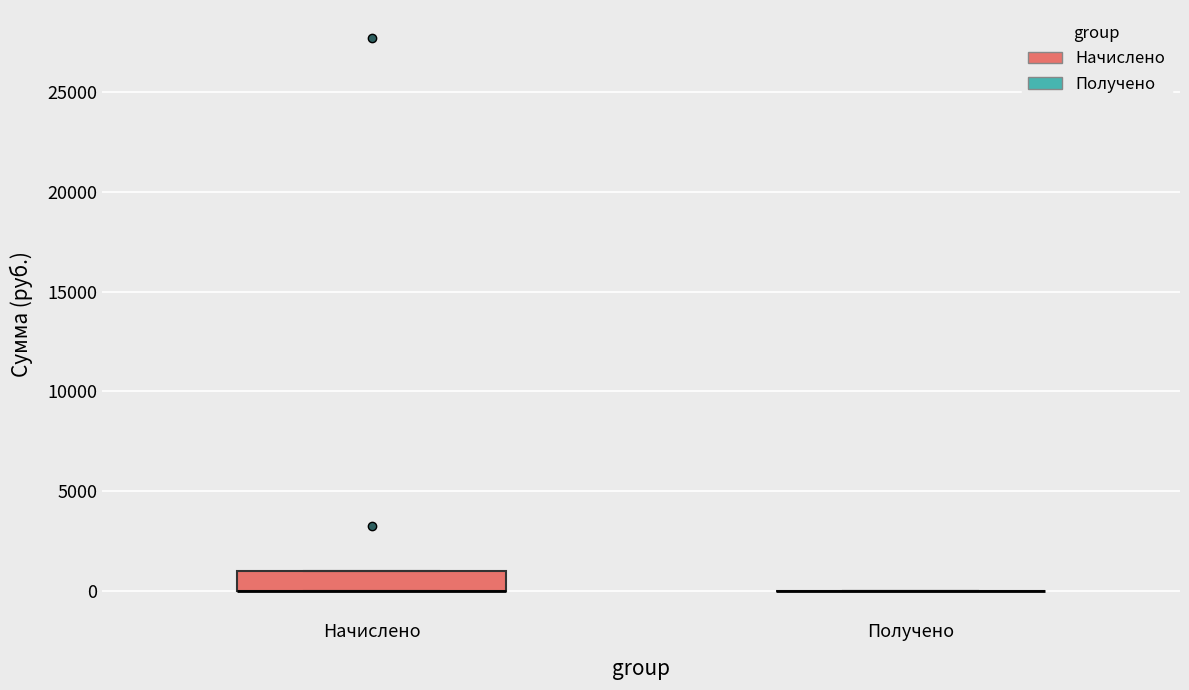

Reading left to right, transcribe this box plot: for each box, give where its median line is, the range the box spans, and where its two whiskers end, as read against the y-axis. The values are not printed on the chart, so give them approximately, as read against the axis.

Начислено: median 0 (drawn on the box's lower edge), box 0 to 1000, whiskers 0 to 1000
Получено: box collapsed to a line at 0, whiskers 0 to 0